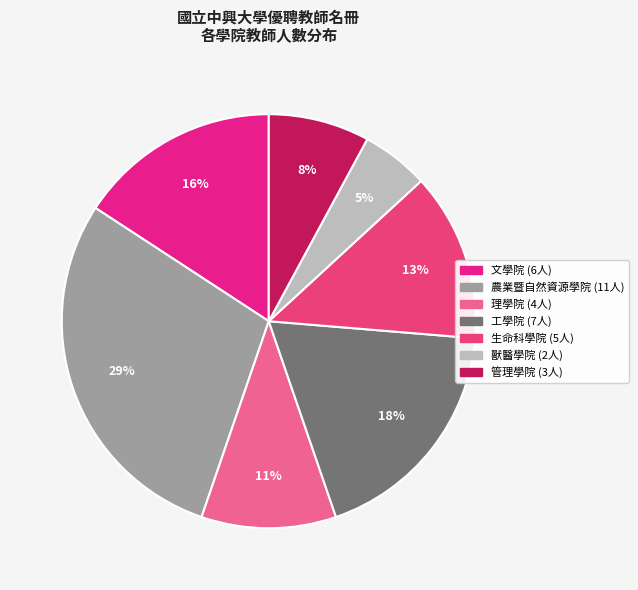

Is there any slice that represents more than half of the pie?

No